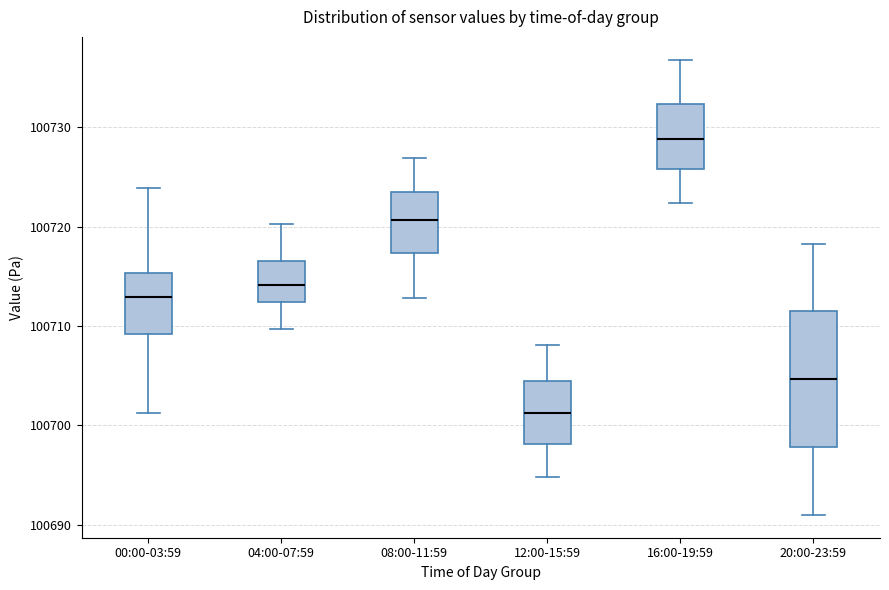

Which box is the tallest, from its lower edge to its upper edge?

20:00-23:59